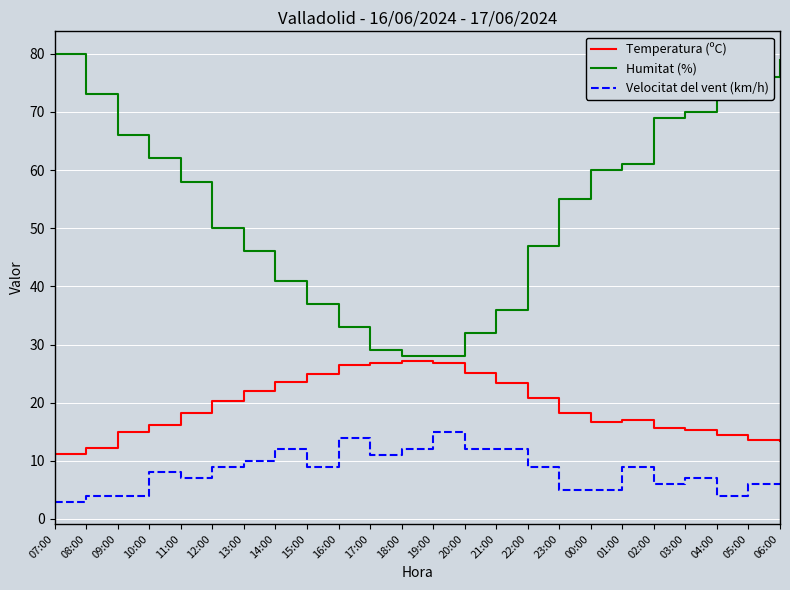

Is it true that Velocitat del vent (km/h) equals 6.0 at 06:00?

True